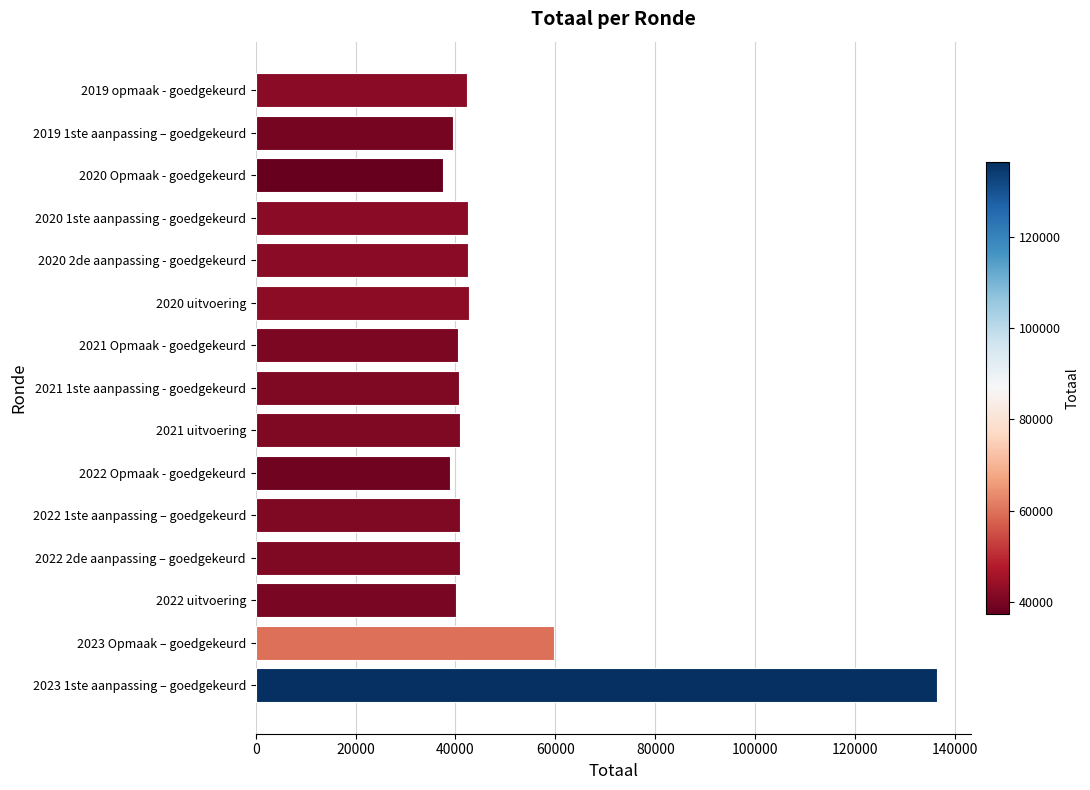

Is it true that the value at 2021 1ste aanpassing - goedgekeurd is 40744?

True